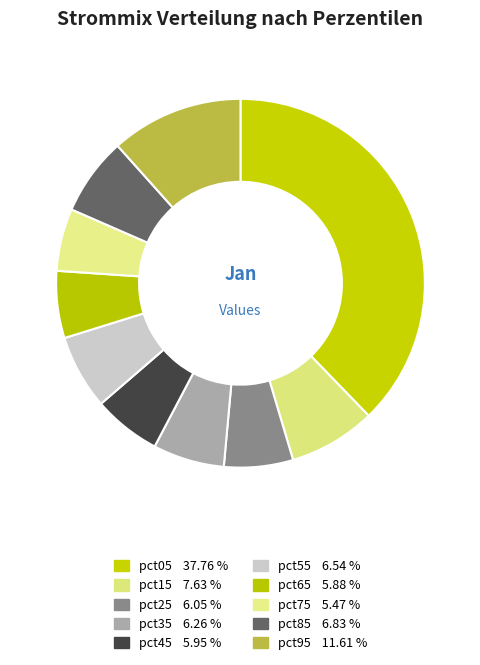

To the nearest percent, what percentage of the pie is pct35?

6%